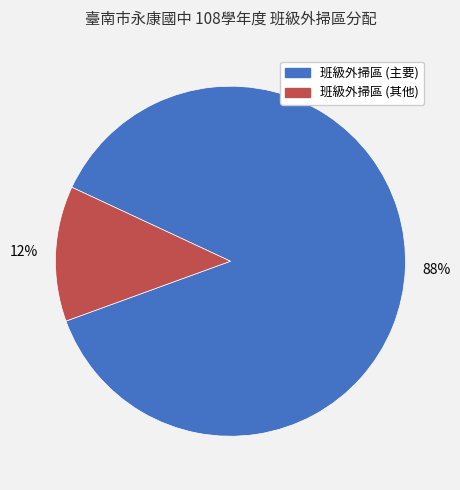

Is there any slice that represents more than half of the pie?

Yes